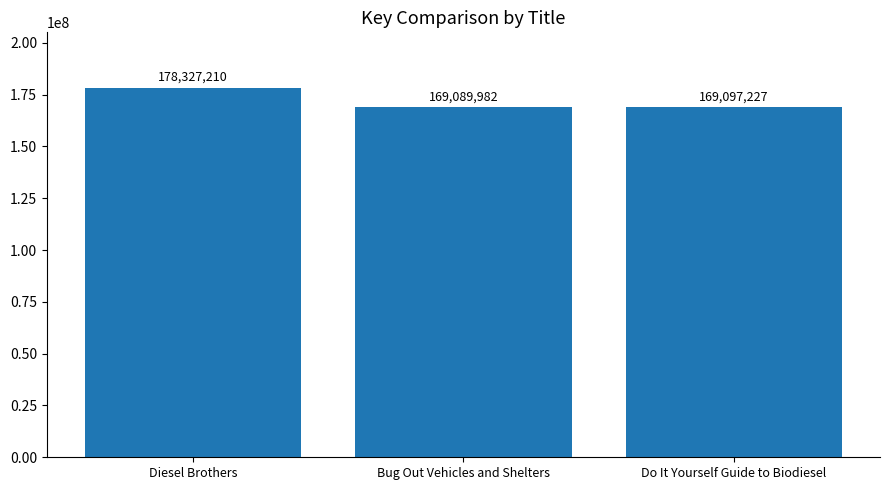

What is the difference between the values at Bug Out Vehicles and Shelters and Do It Yourself Guide to Biodiesel?

7245